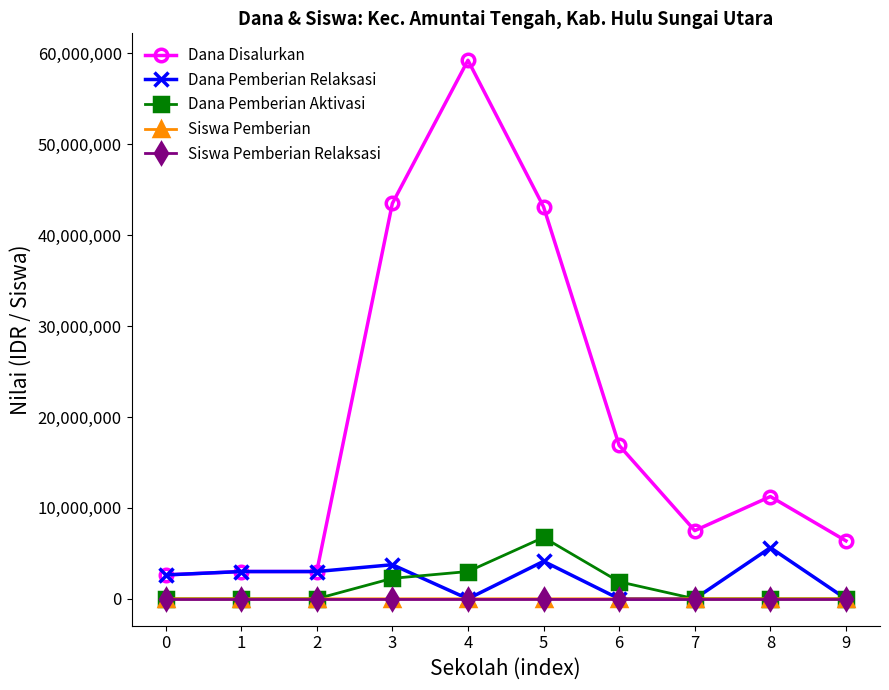

What is the greatest value displayed?

59250000